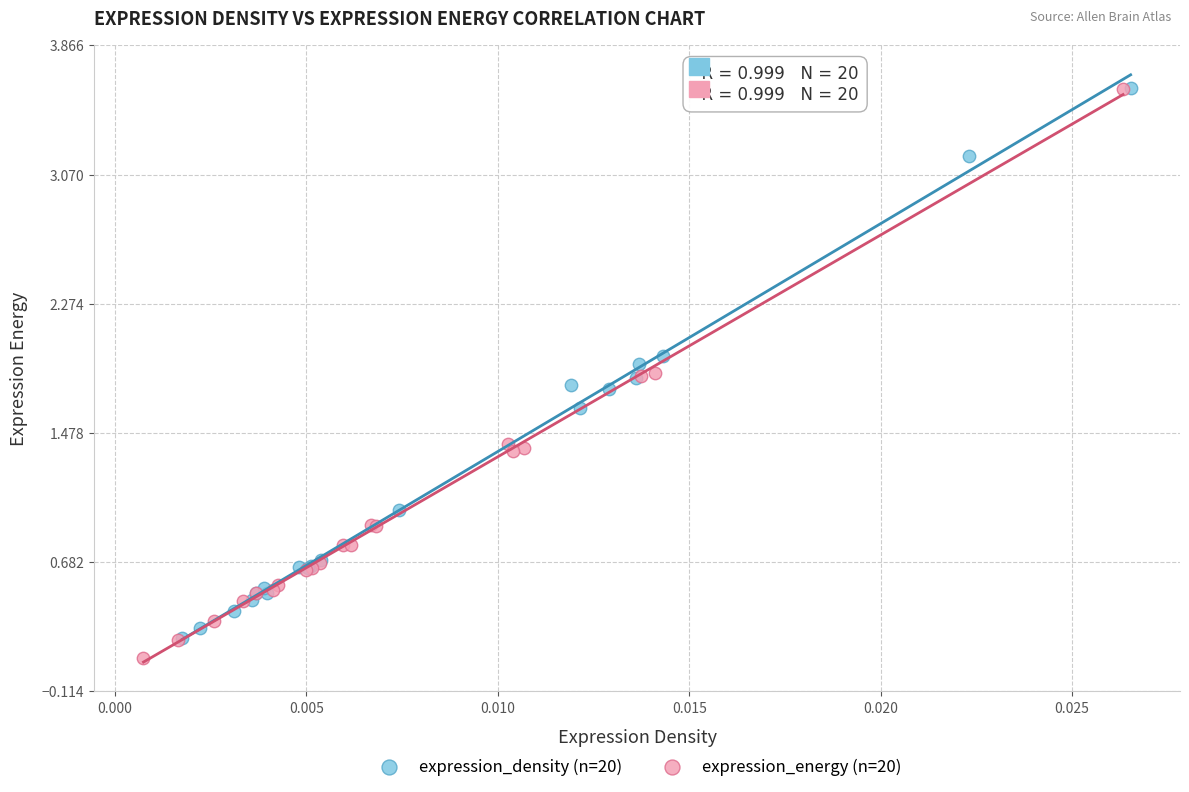

What are all the series names shown in the legend?

expression_density (n=20), expression_energy (n=20)